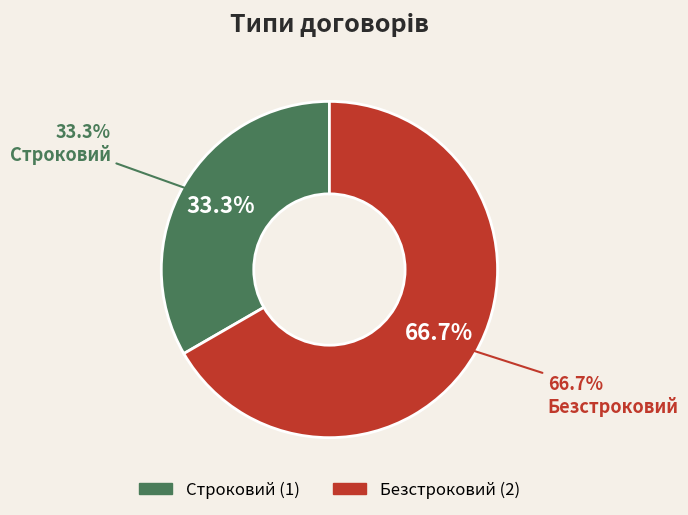

Which category accounts for the majority?

Безстроковий